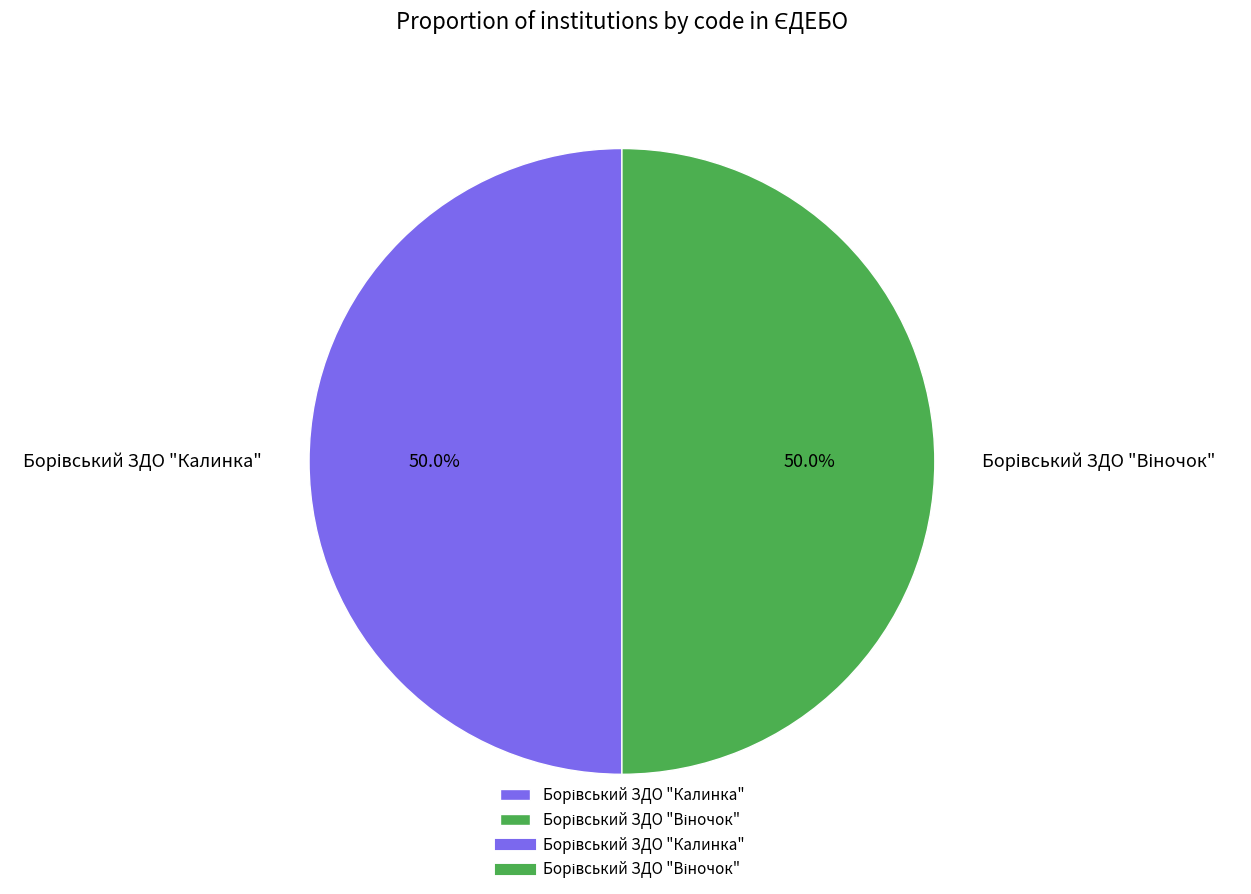

How many segments does this pie chart have?

2